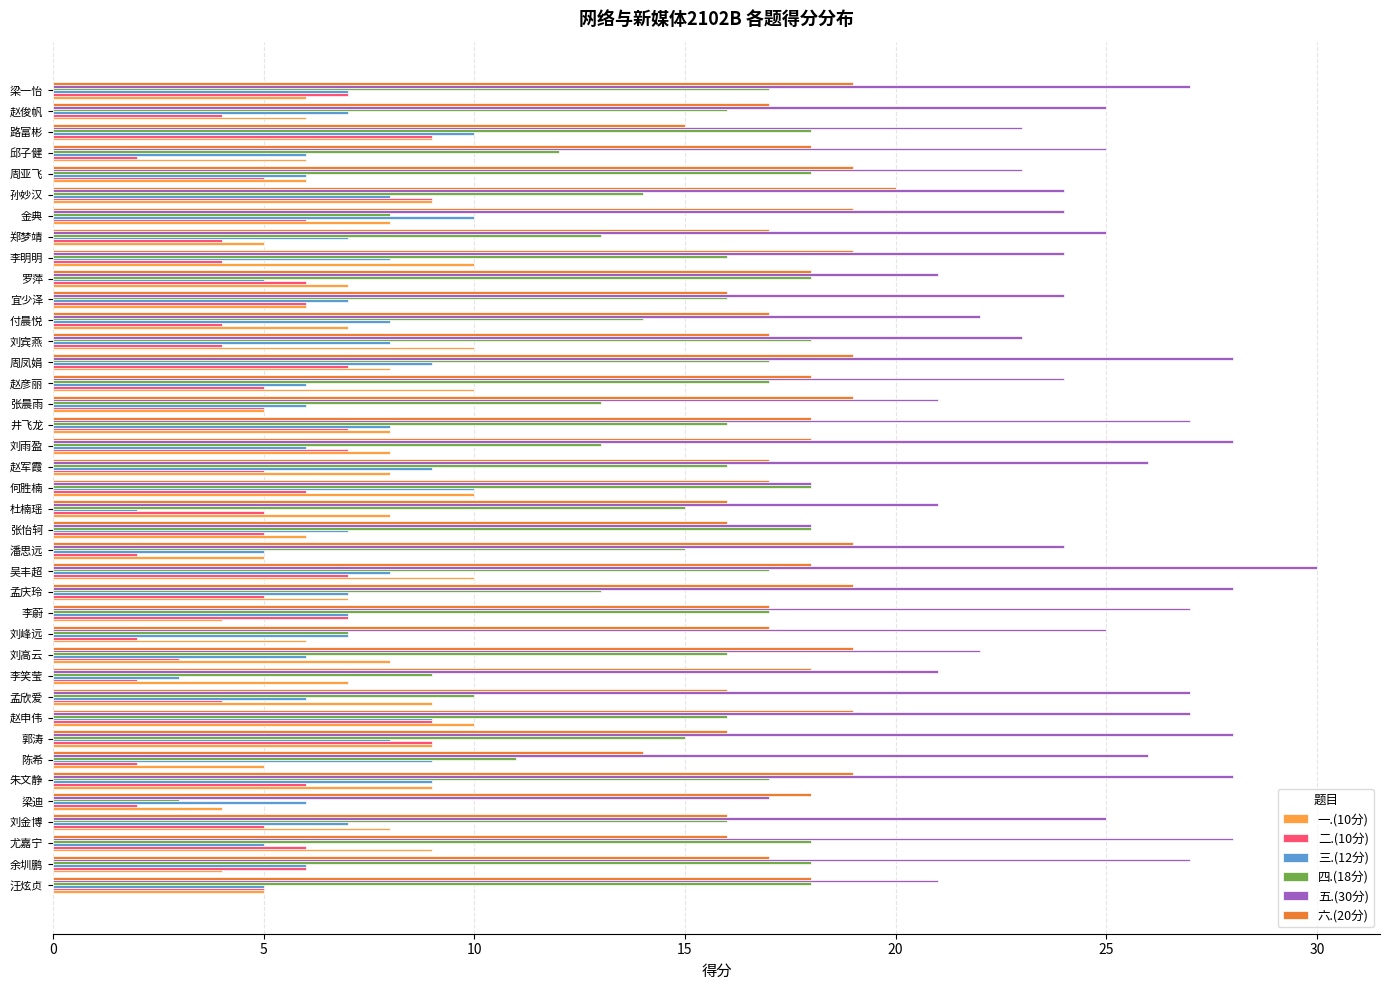

At 李明明, list the series in order from smallest to largest.

二.(10分), 三.(12分), 一.(10分), 四.(18分), 六.(20分), 五.(30分)